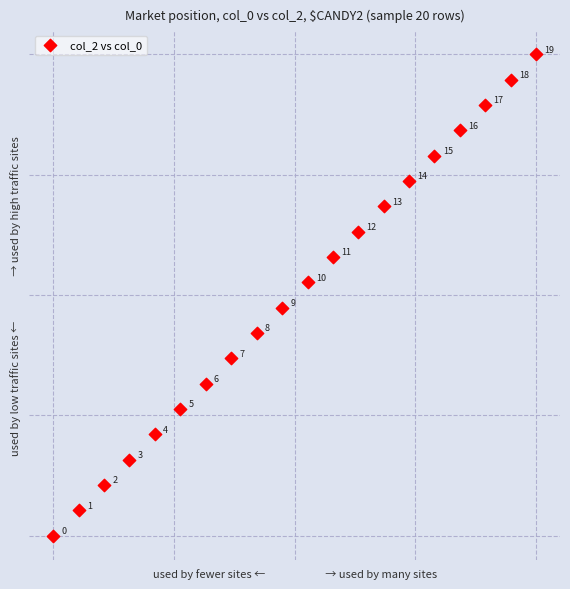

What is the range of Y values (max minus min)?

1.0